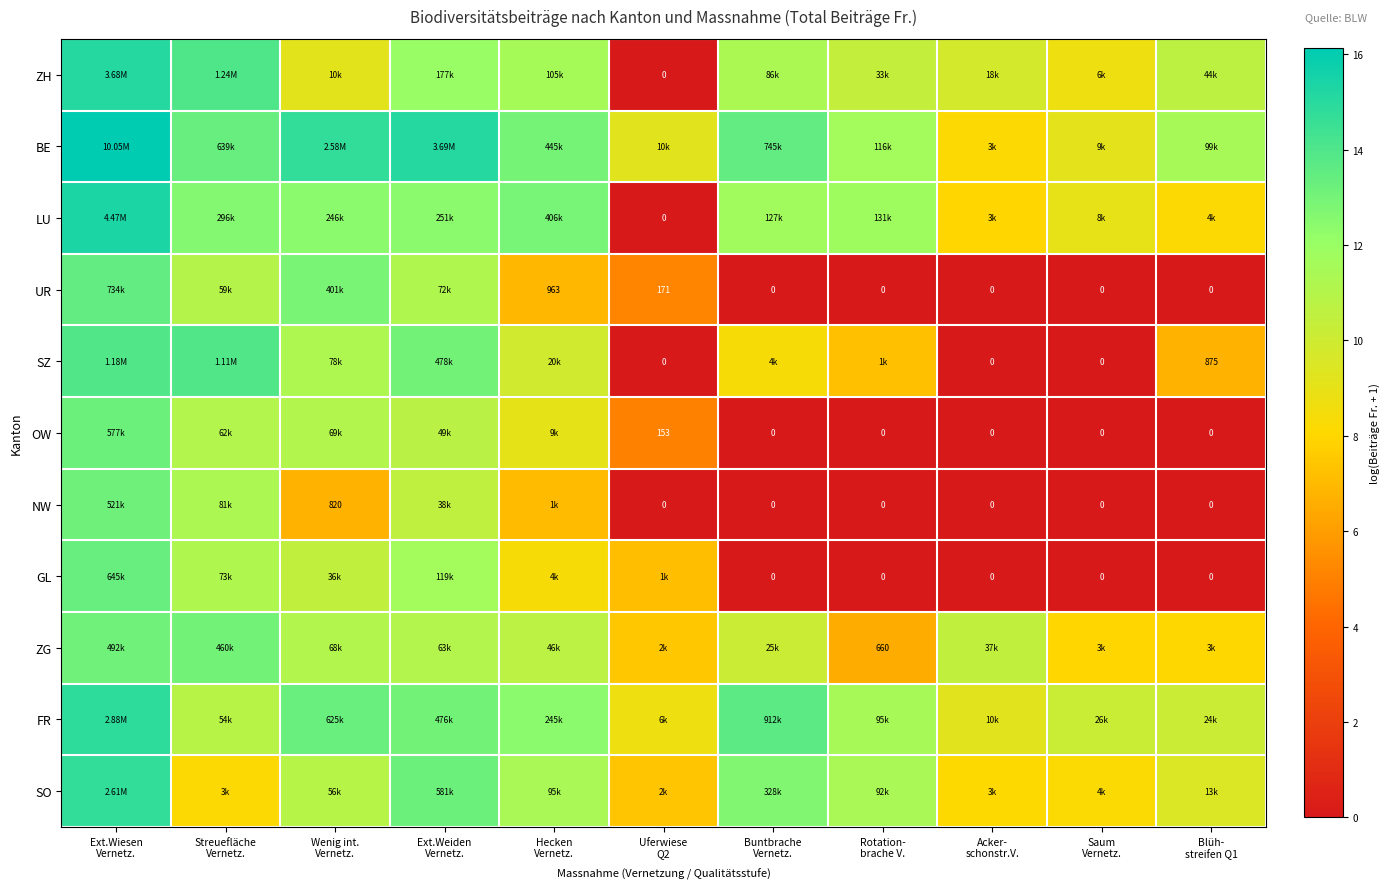

True or false: SZ has a value of 13.1 at Ext.Weiden Vernetz..

True